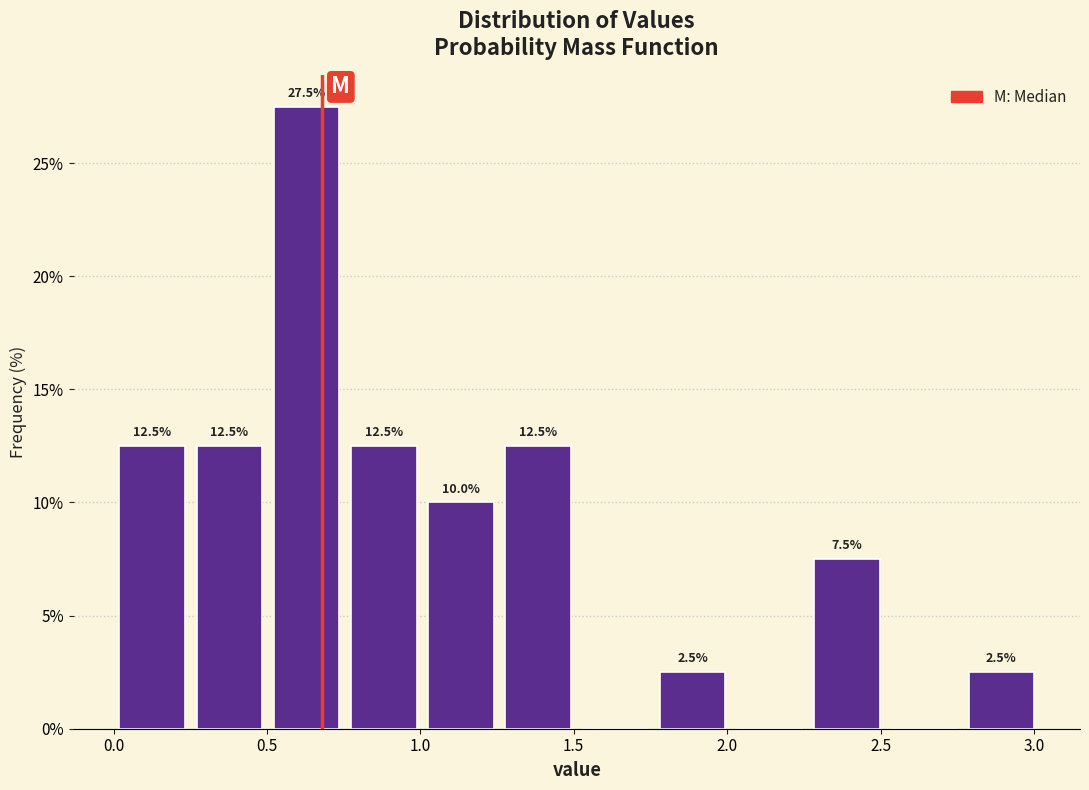

Which range on the x-axis has the tallest bar?

0.50 to 0.75